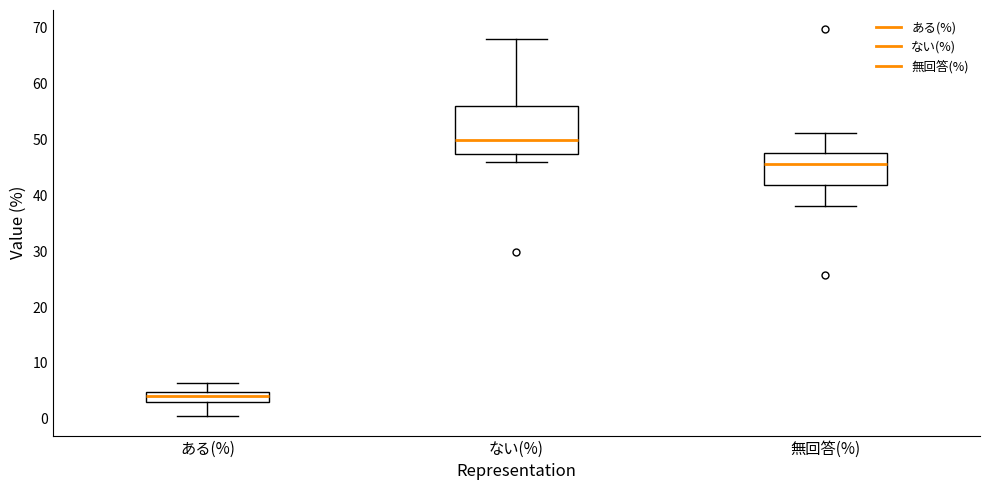

Which box is the tallest, from its lower edge to its upper edge?

ない(%)